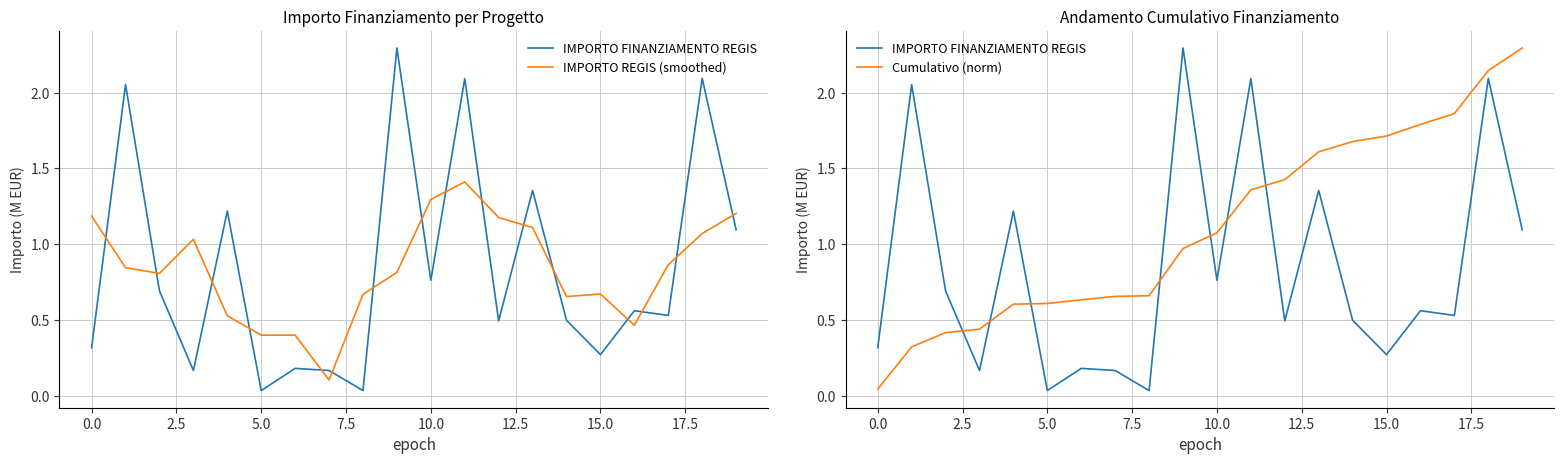

Is it true that Cumulativo (norm) equals 1.4 at 11?

True